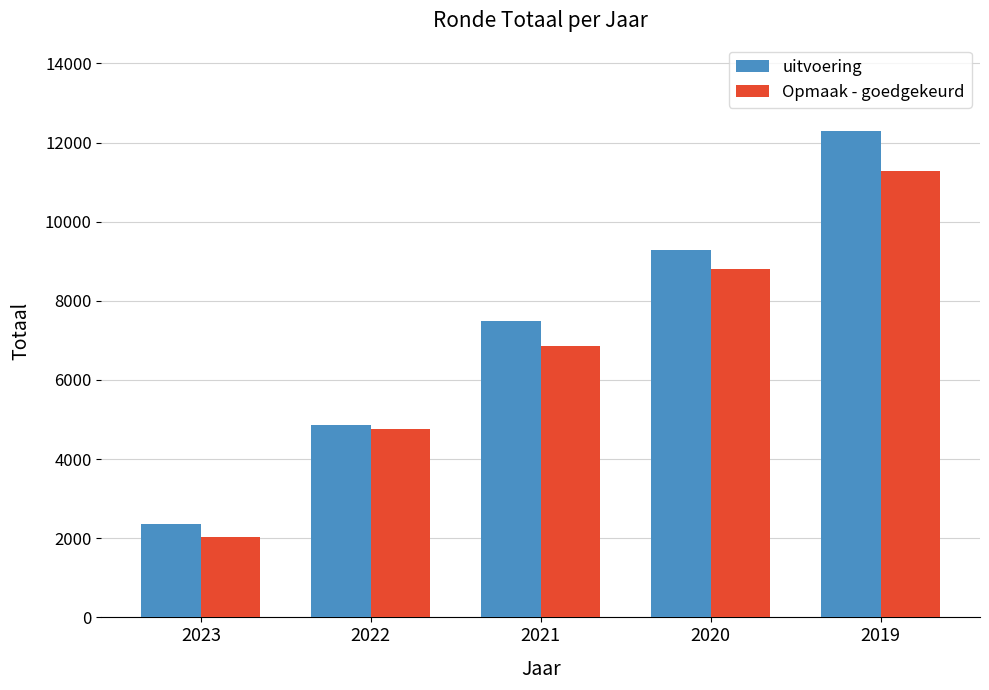

Rank the series by their average value, from highest to lowest.

uitvoering, Opmaak - goedgekeurd